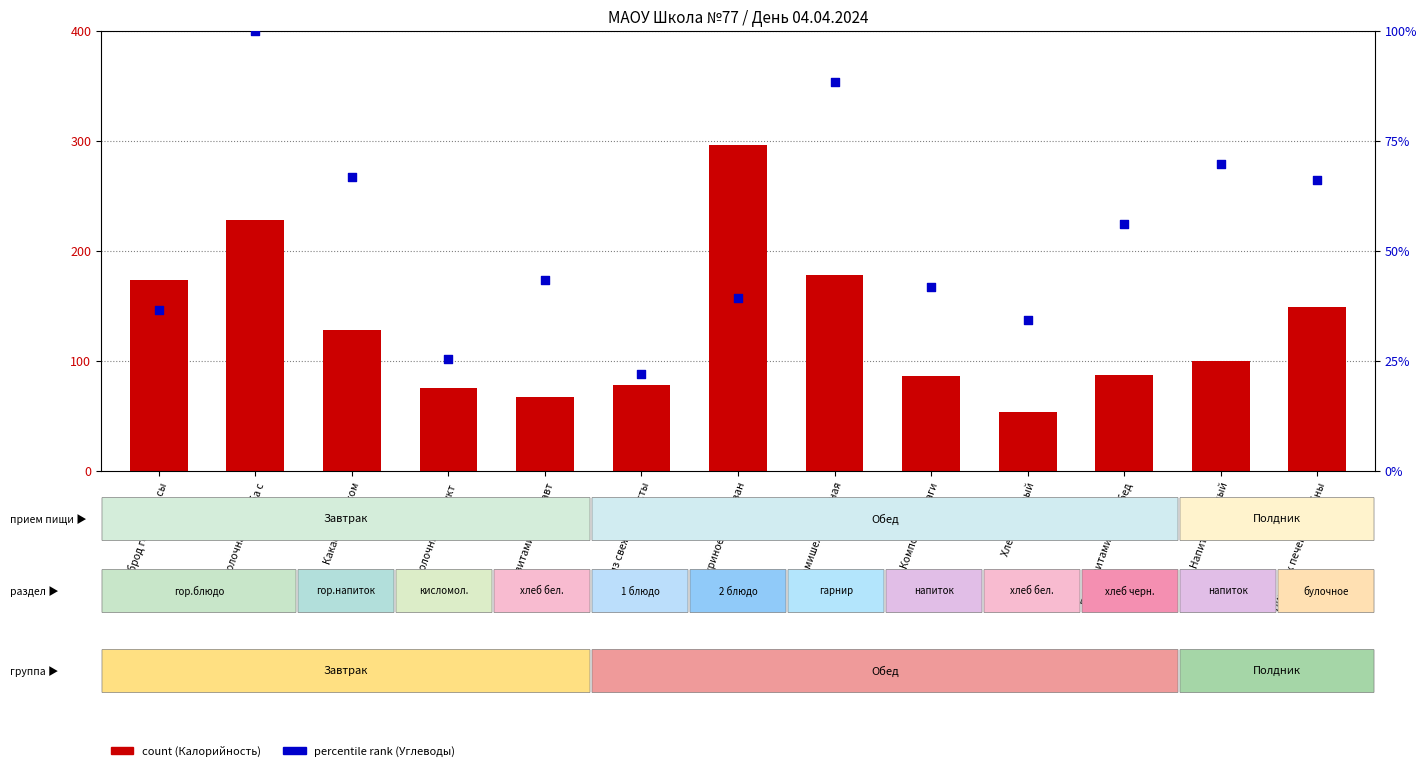

Is the value of percentile rank (Углеводы) at Каша молочная Дружба с greater than the value of count (Калорийность) at Батон витаминный (обед?

Yes